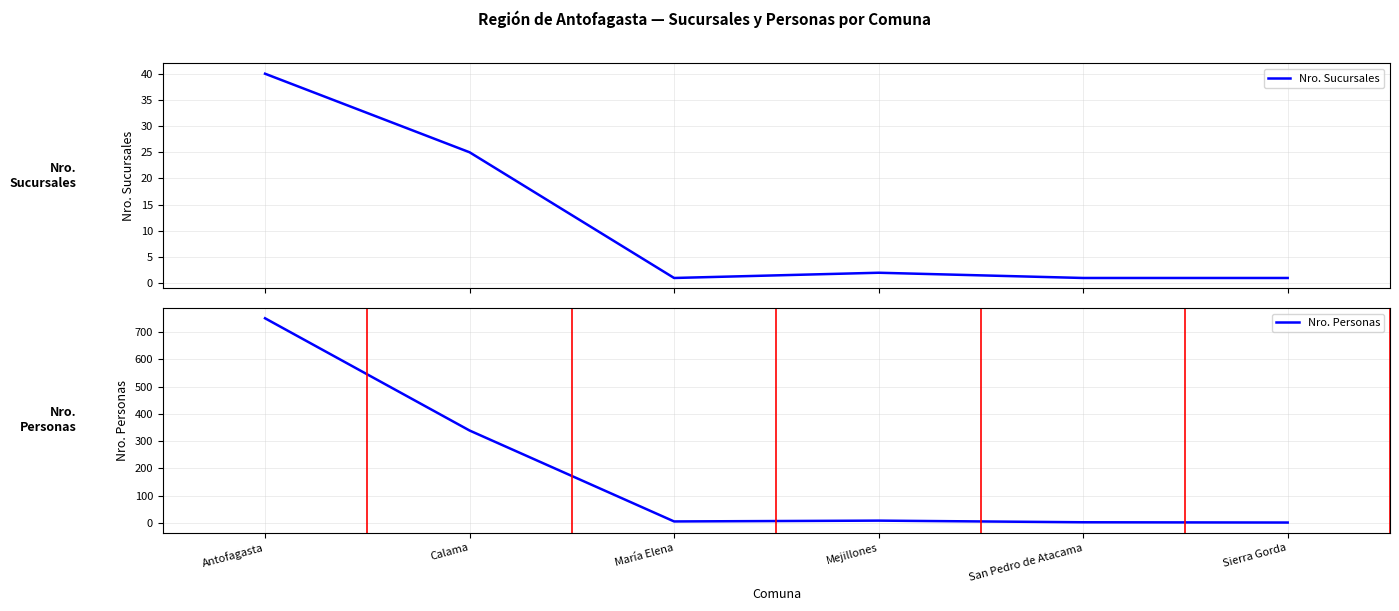

What is the difference between the maximum and minimum values in the Nro. Personas series?

748